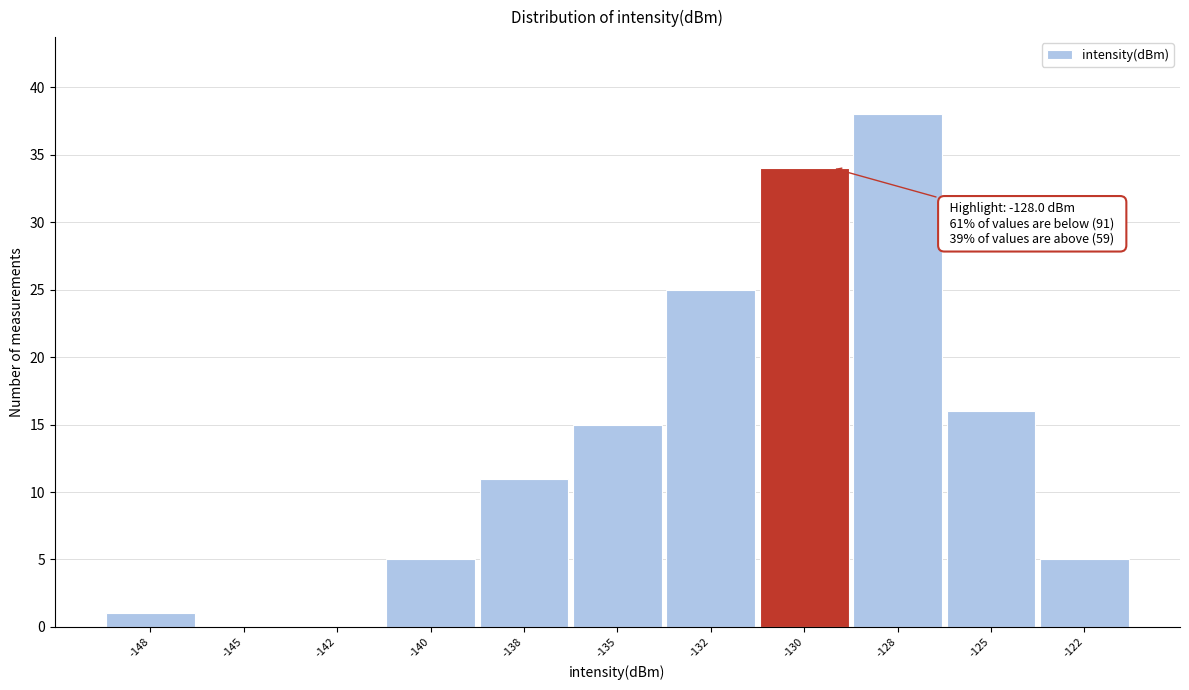

Reading left to right, transcribe all the data shown in this chart.

-148=1	-145=0	-142=0	-140=5	-138=11	-135=15	-132=25	-130=34	-128=38	-125=16	-122=5